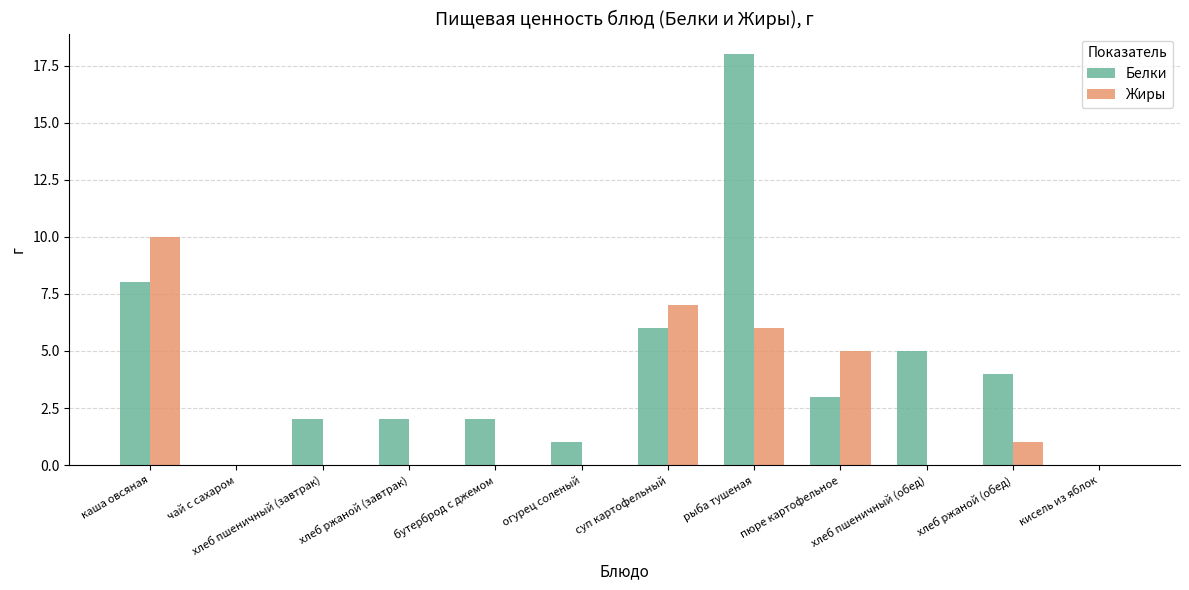

True or false: Белки has a value of 1 at огурец соленый.

True